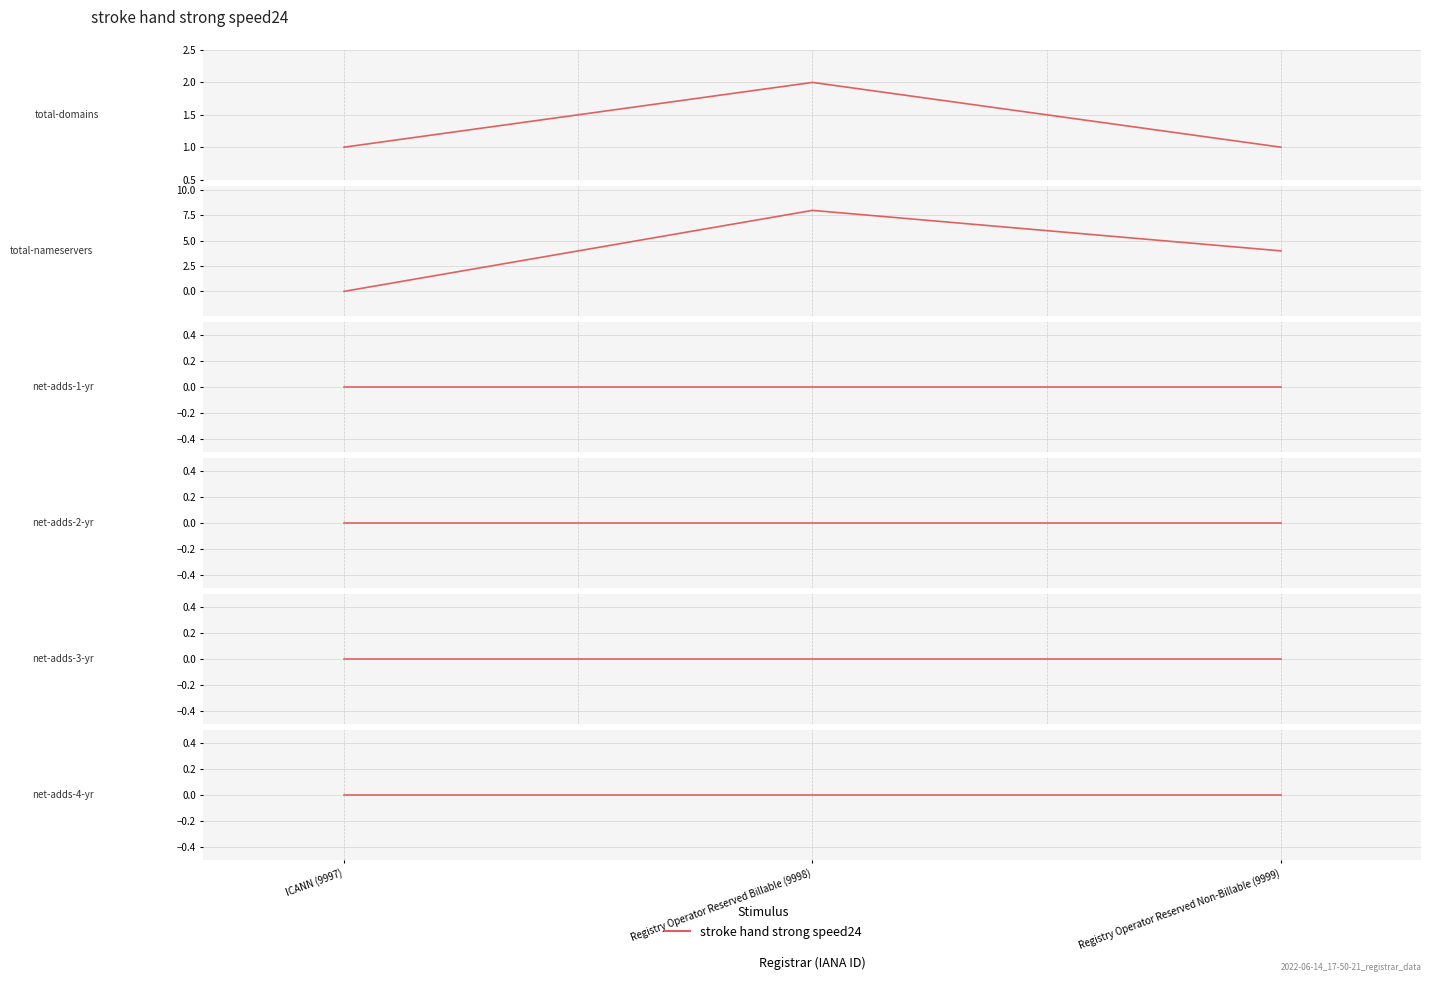

At how many categories does at least one series exceed 4?

1